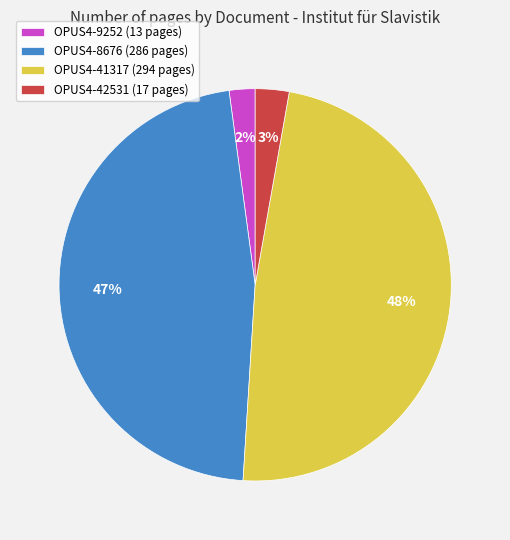

Count the number of slices in the pie.

4